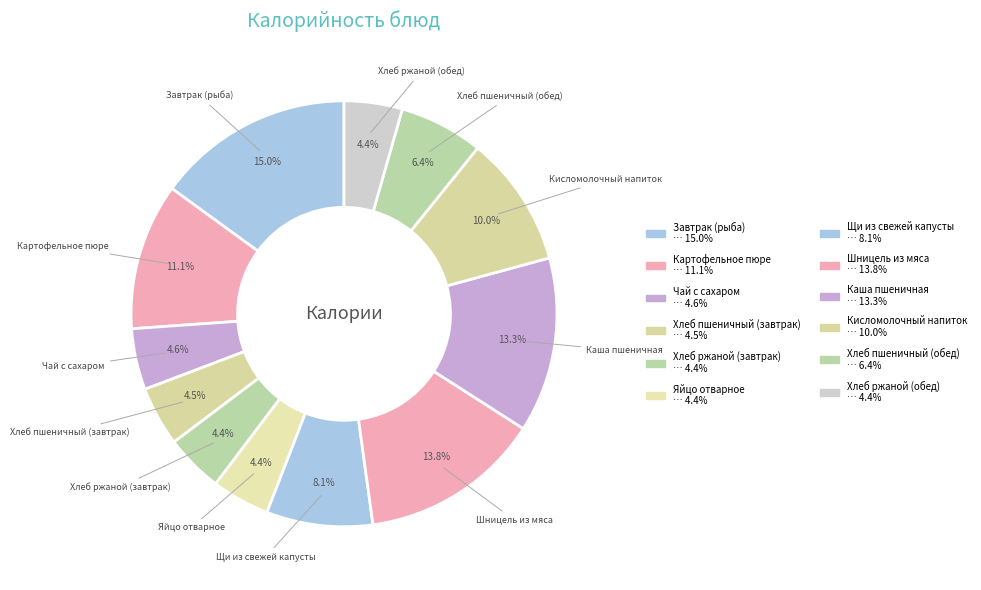

To the nearest percent, what is the difference between the Чай с сахаром and Картофельное пюре slice percentages?

6%